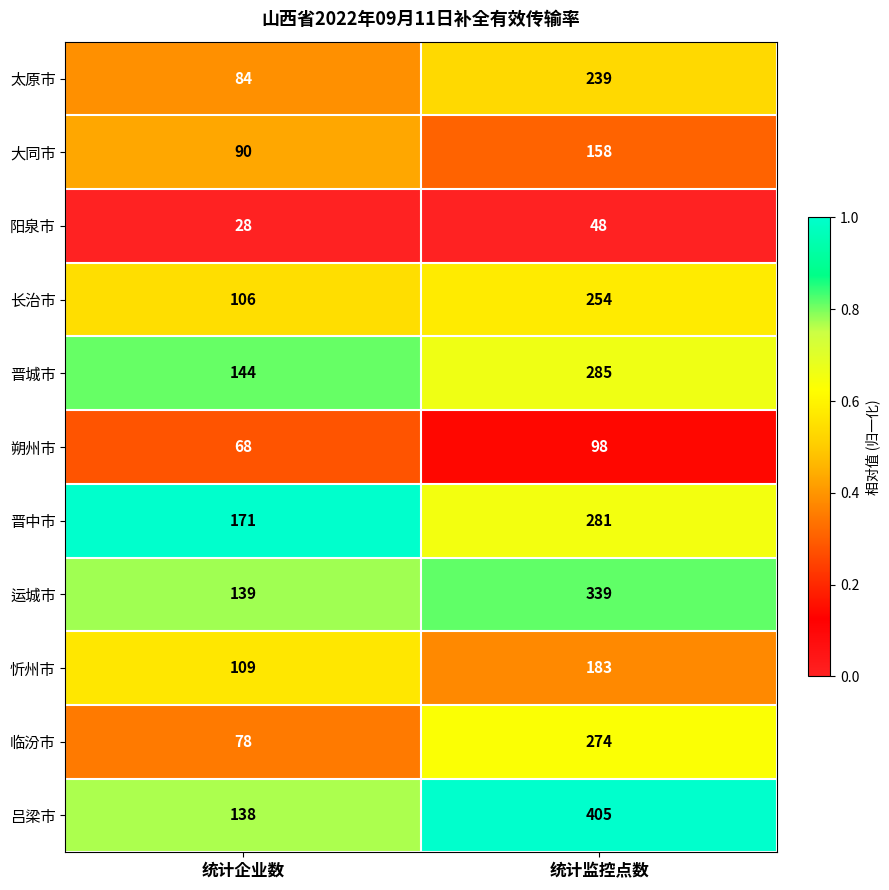

The 吕梁市 series shows 405 at 统计监控点数. True or false?

True